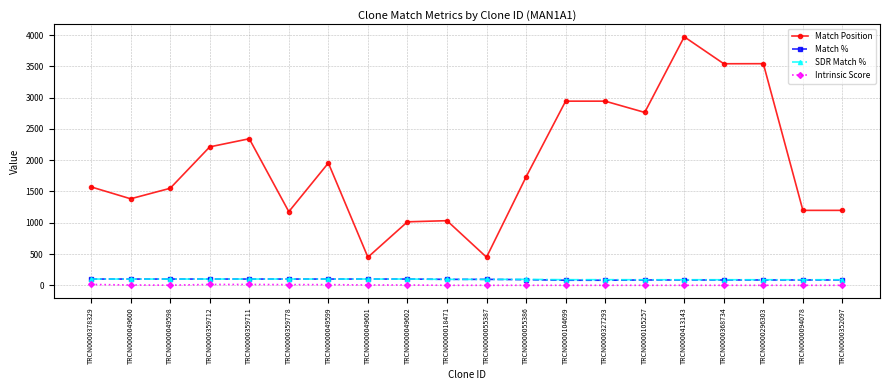

Read the Match Position value at TRCN0000413143.

3973.0